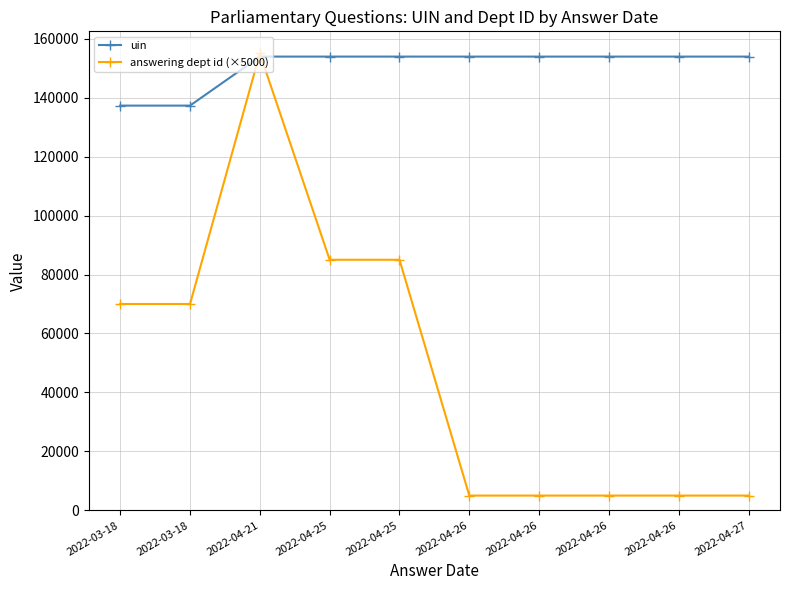

How many series are shown in this chart?

2